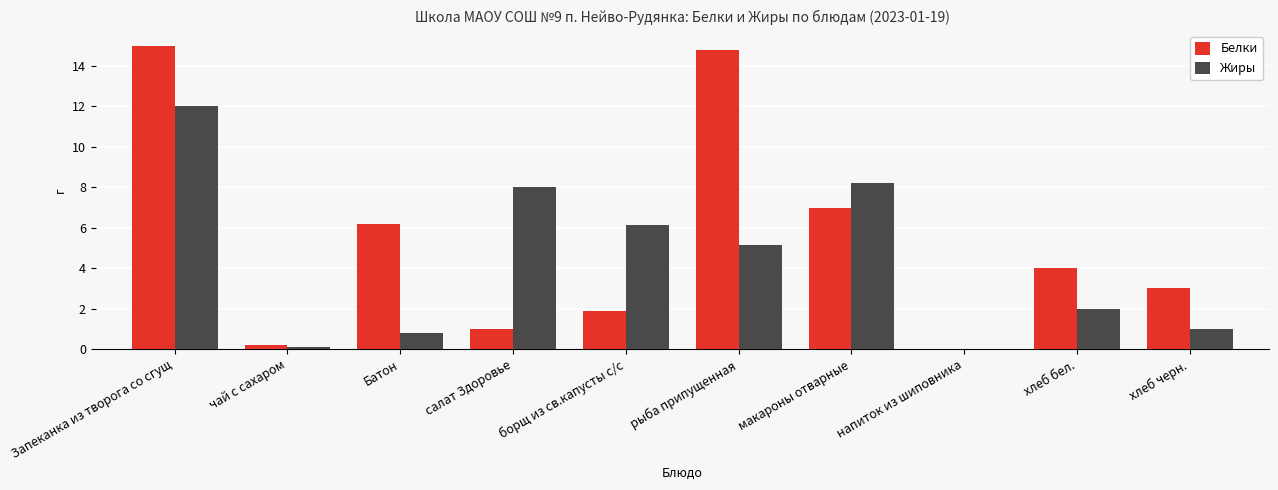

What is the sum of all Жиры values?

43.4